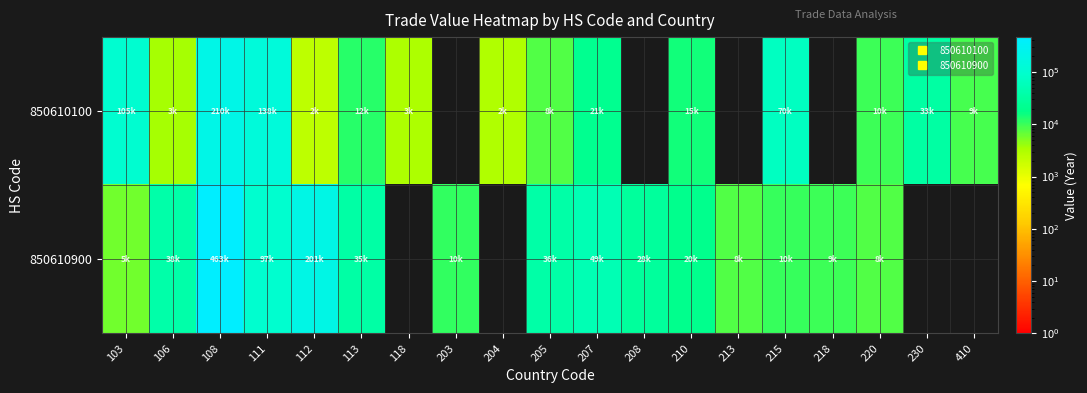

At how many categories does at least one series exceed 91973?

4